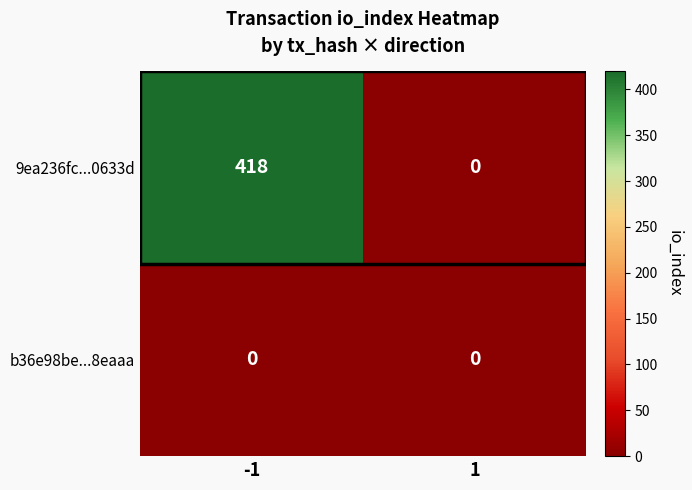

Which series changed the most between -1 and 1?

9ea236fc...0633d